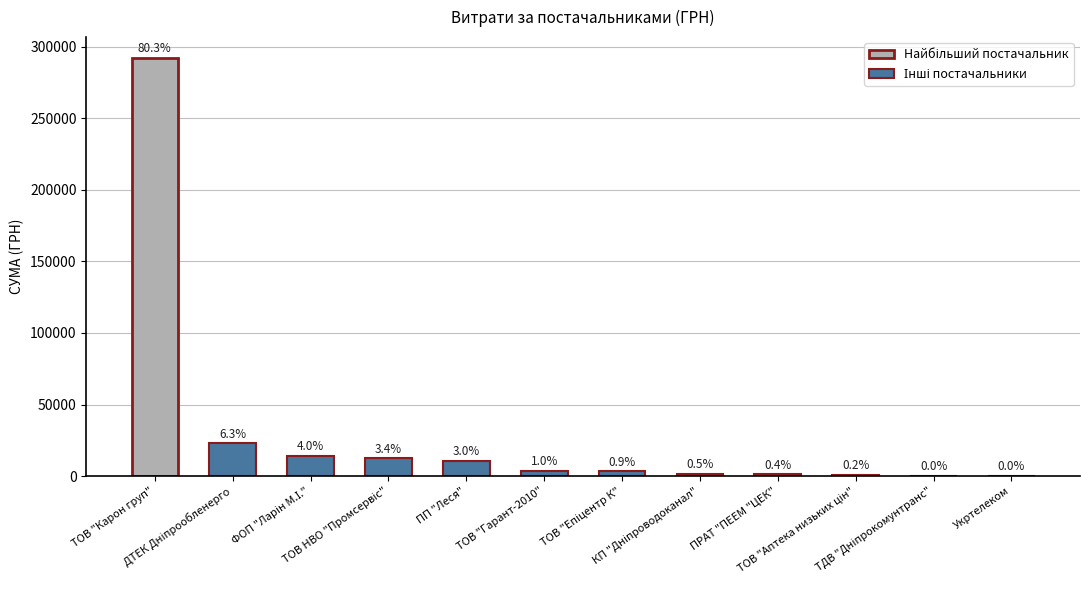

What value does the data have at ТОВ "Епіцентр К"?

3321.4